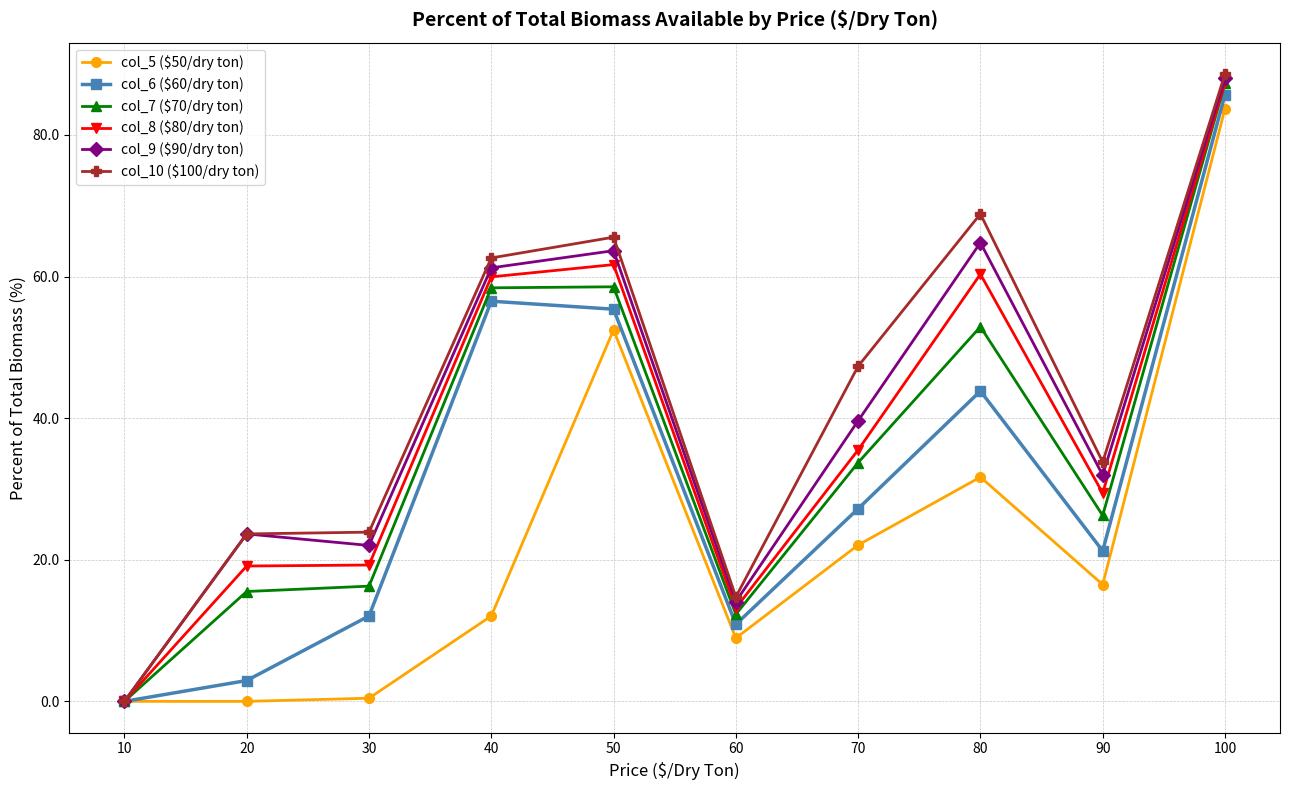

In col_7 ($70/dry ton), how many points are higher than both neighbors (excluding endpoints)?

2